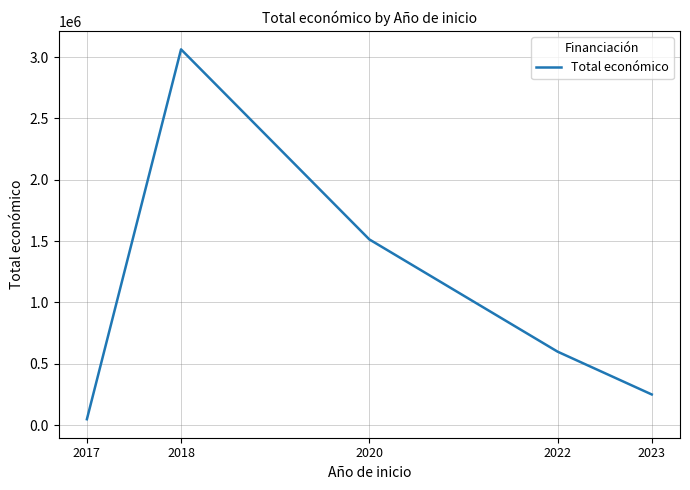

The chart shows a value of 920848 at 2022. True or false?

False